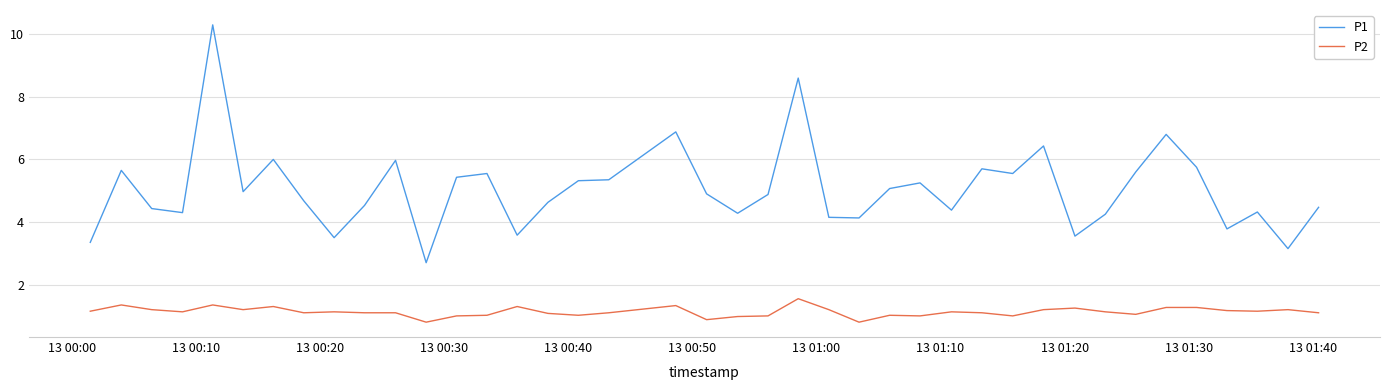

Which series has the largest range (max minus min)?

P1